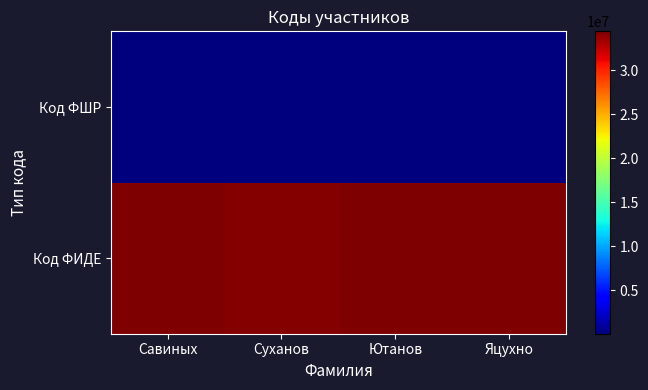

Which series has the widest spread of values?

Код ФИДЕ